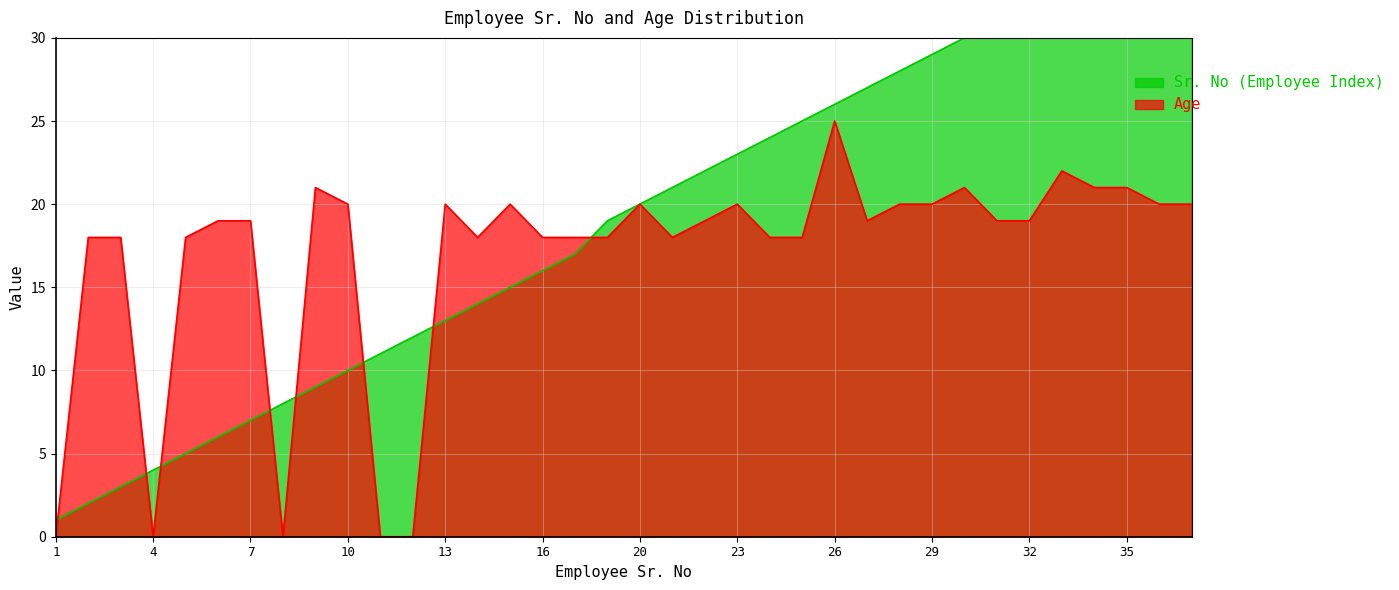

What is the difference between the Age values at 35 and 27?

2